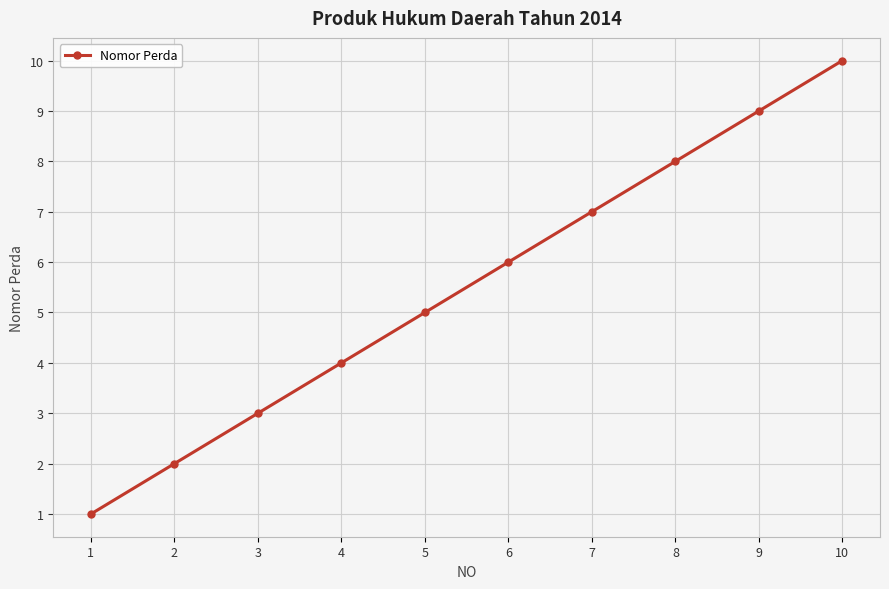

What is the difference between the maximum and minimum values?

9